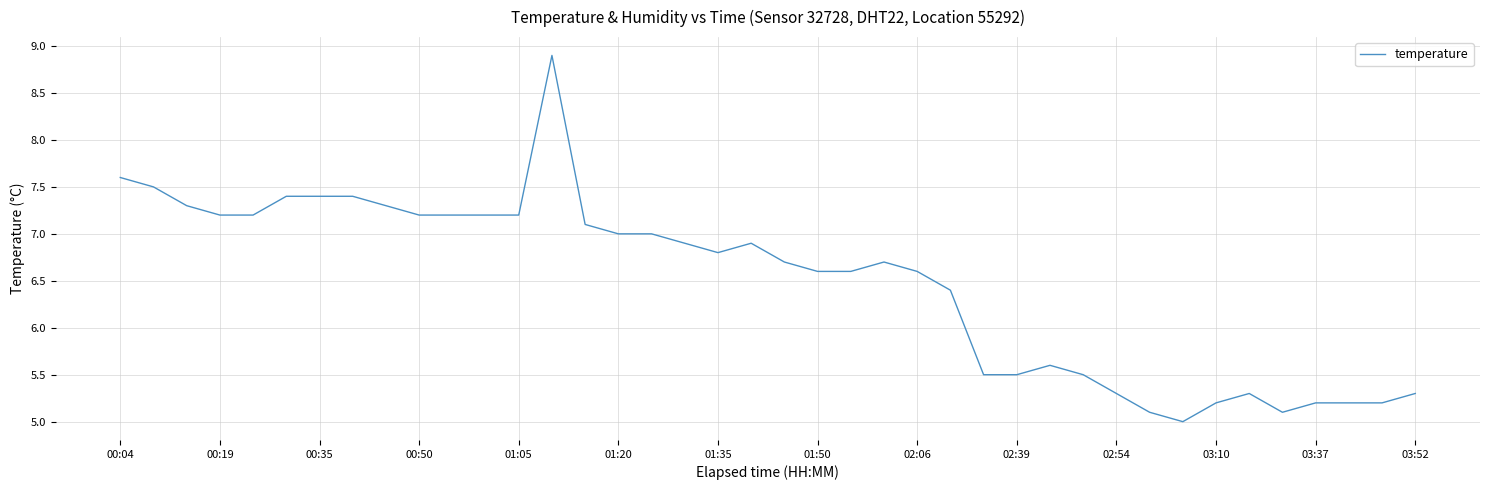

What is the minimum value shown in the chart?

5.0